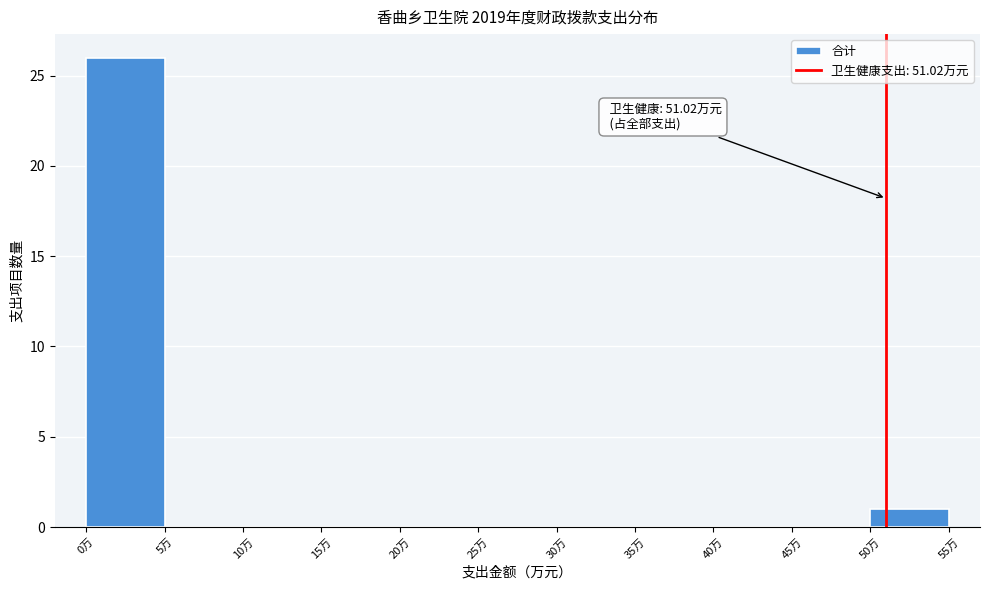

Which range on the x-axis has the tallest bar?

0 to 5